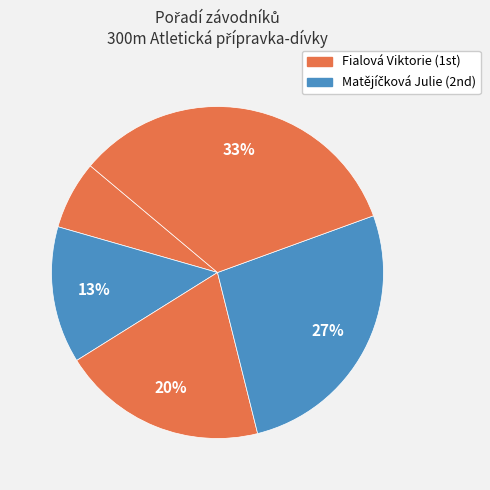

Which category has the smallest portion of the pie?

Fialová Viktorie